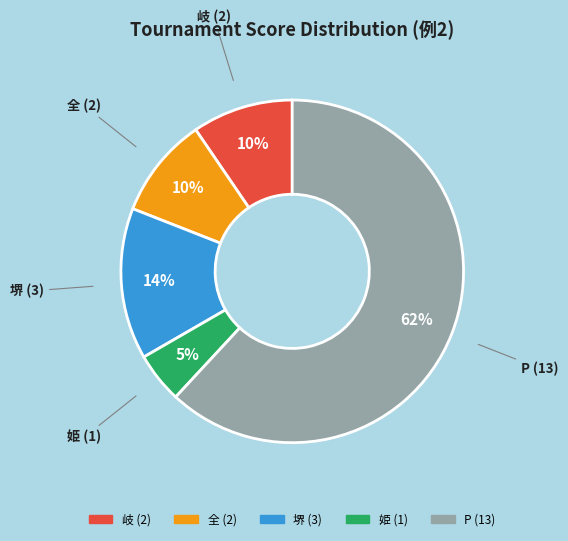

Is there a majority slice in this chart?

Yes